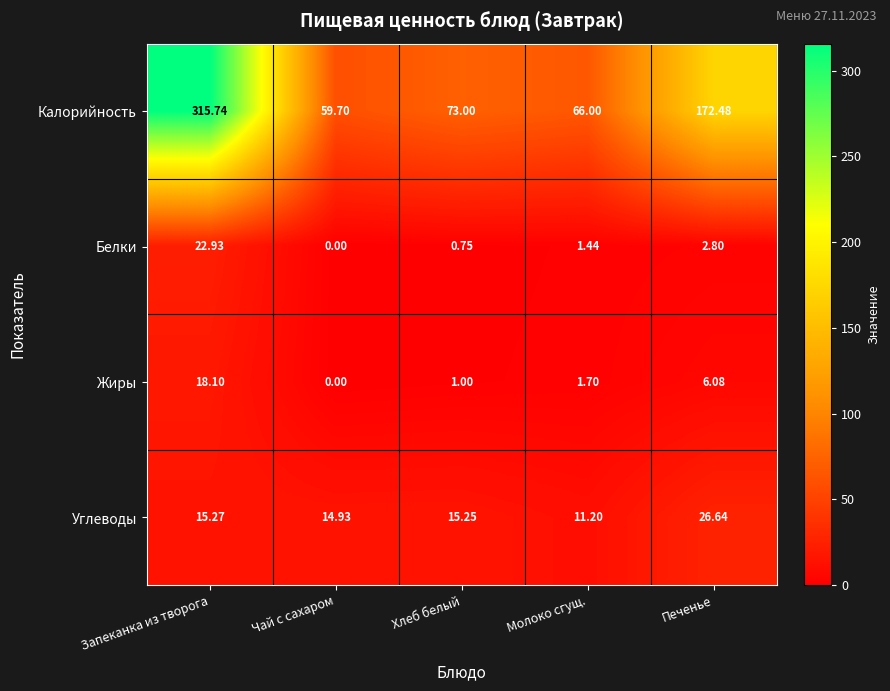

Which series has the largest range (max minus min)?

Калорийность